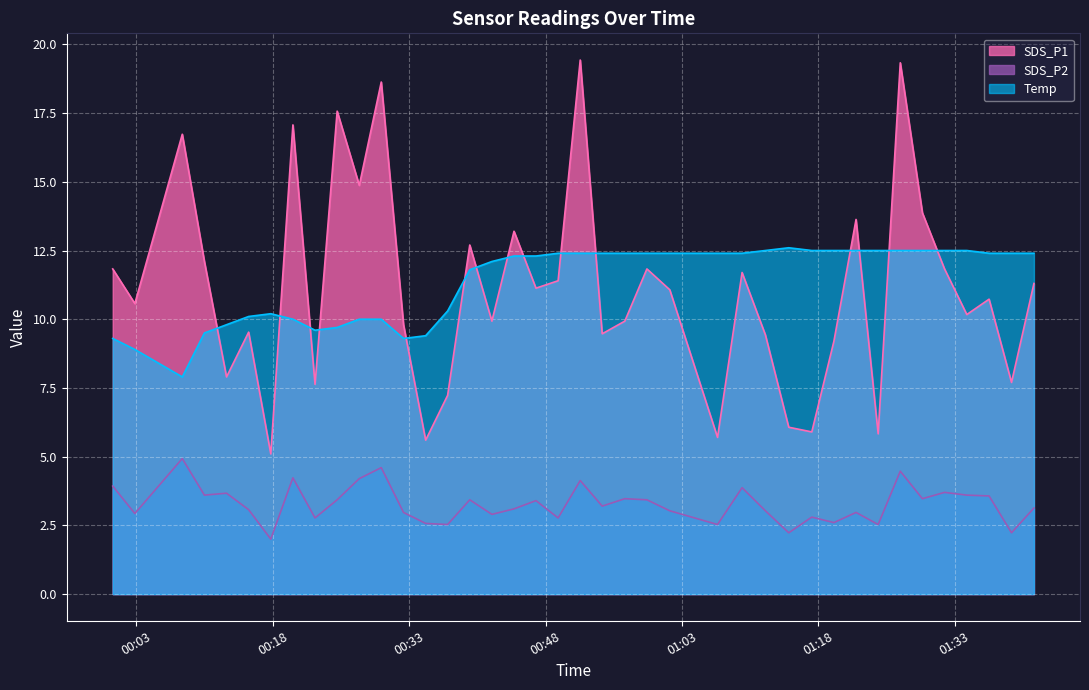

What is the lowest value of the Temp series?

7.9